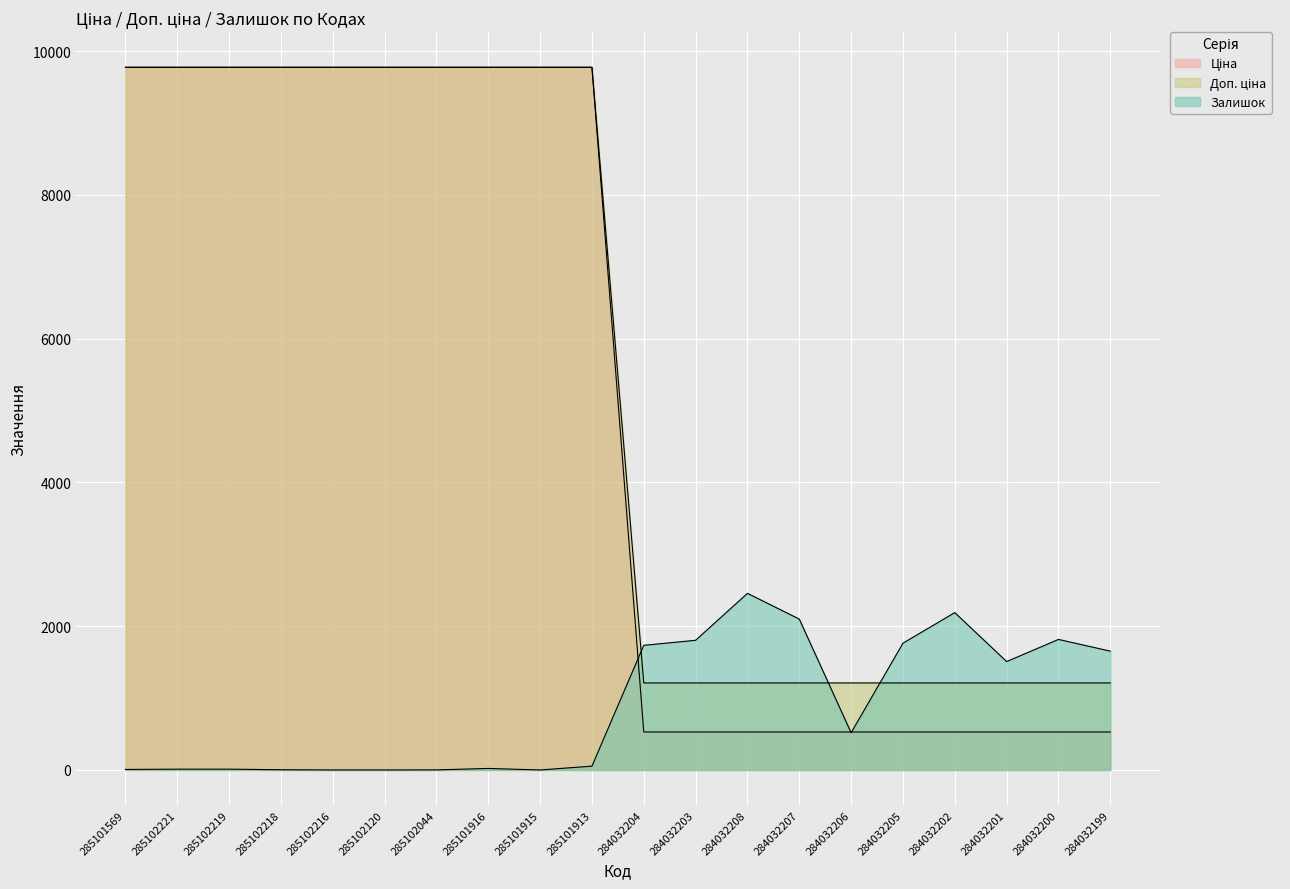

How many series are shown in this chart?

3